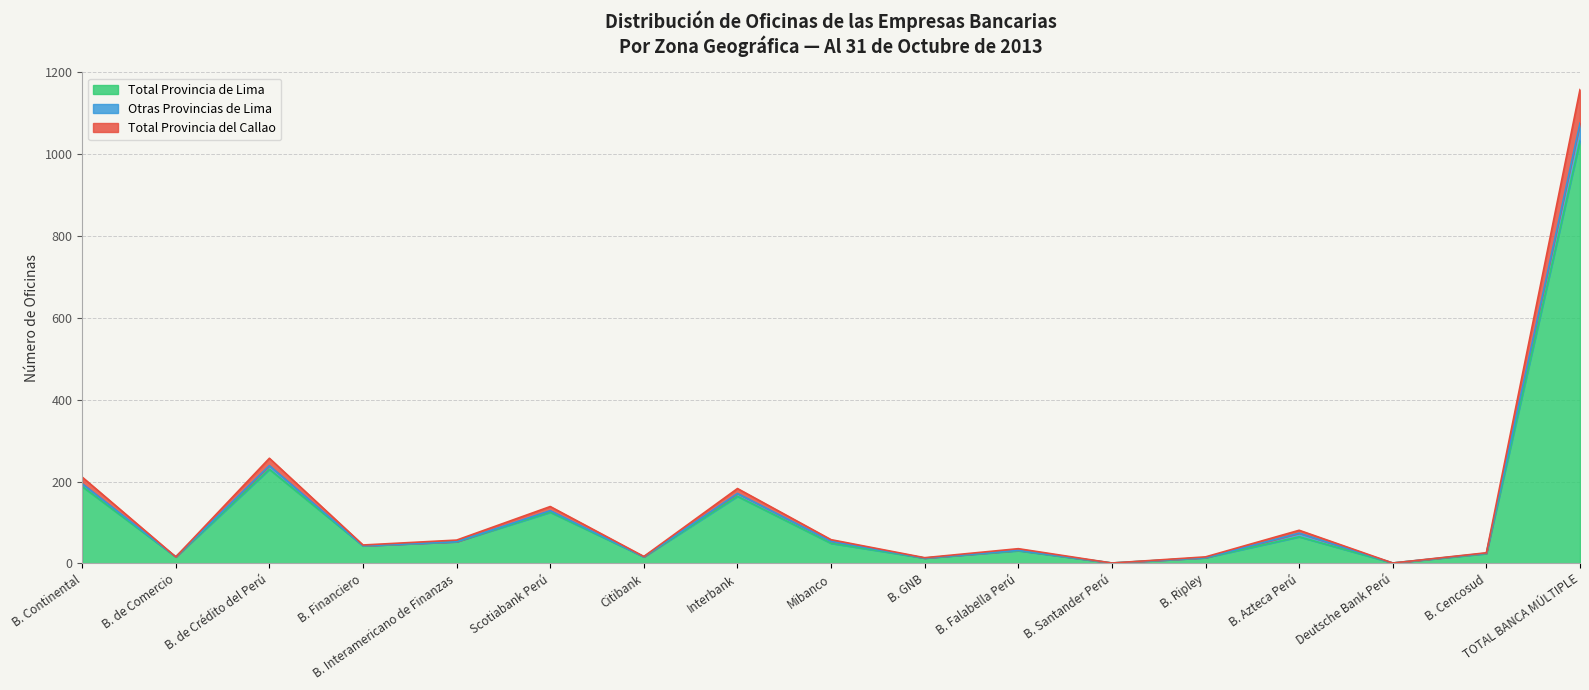

True or false: Total Provincia de Lima and Otras Provincias de Lima intersect in this chart.

False